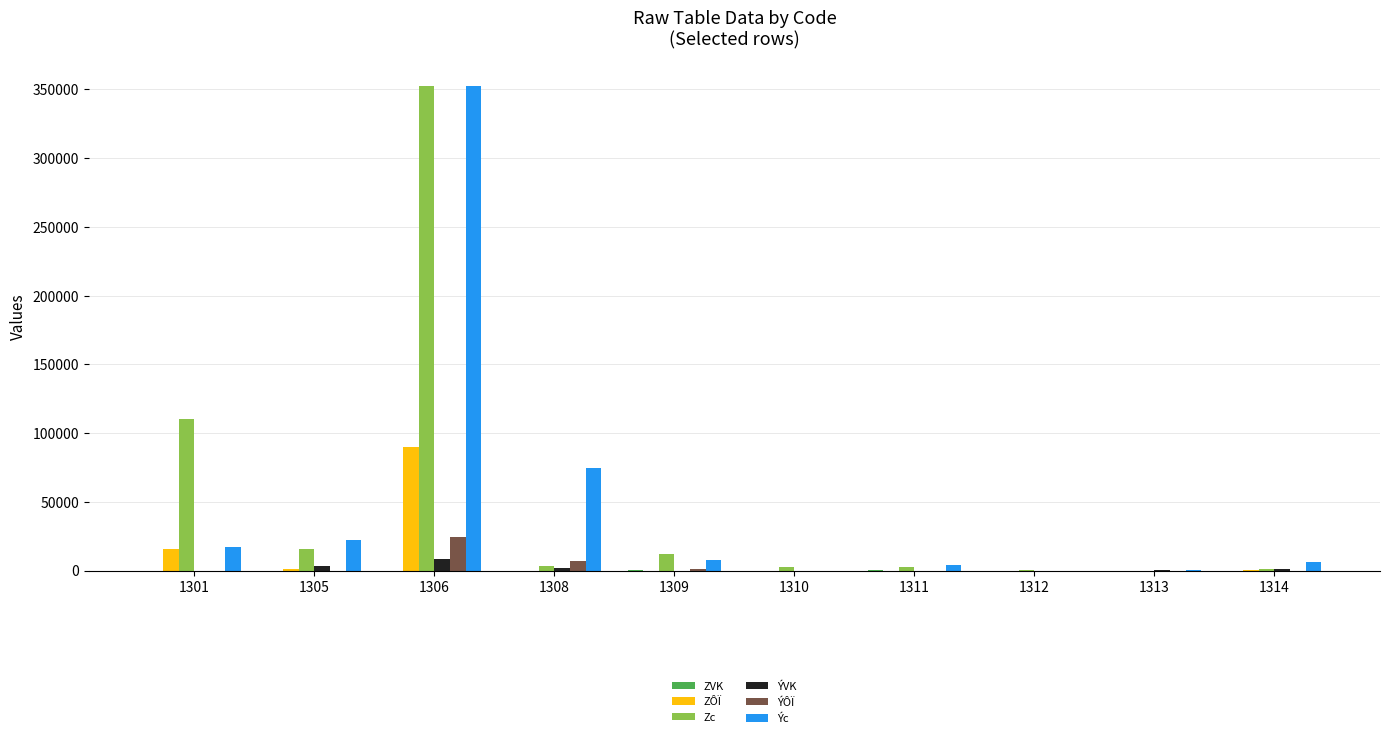

What is the sum of all ÝÔÏ values?

32843